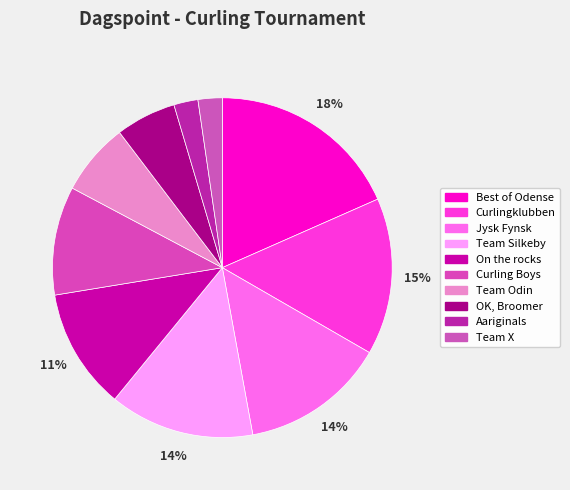

To the nearest percent, what percentage of the pie is On the rocks?

11%